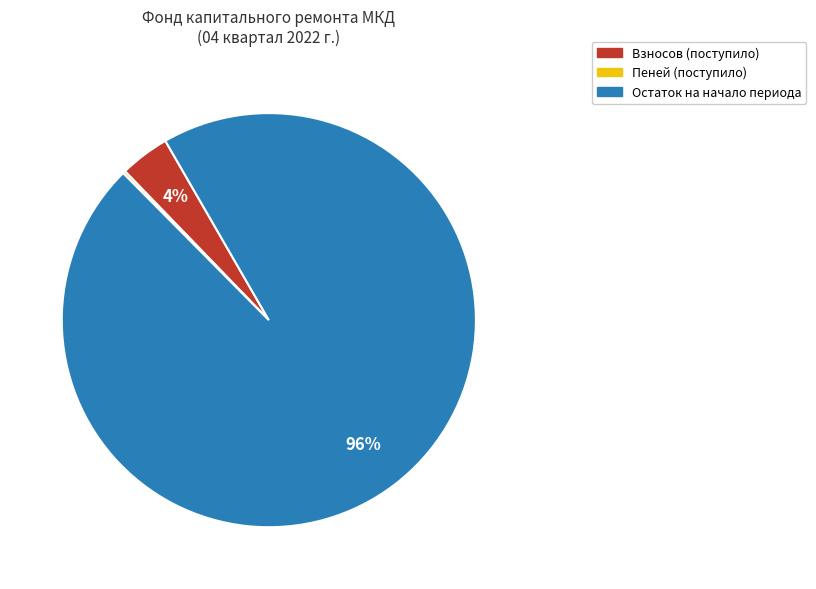

To the nearest percent, what is the average slice percentage?

33%